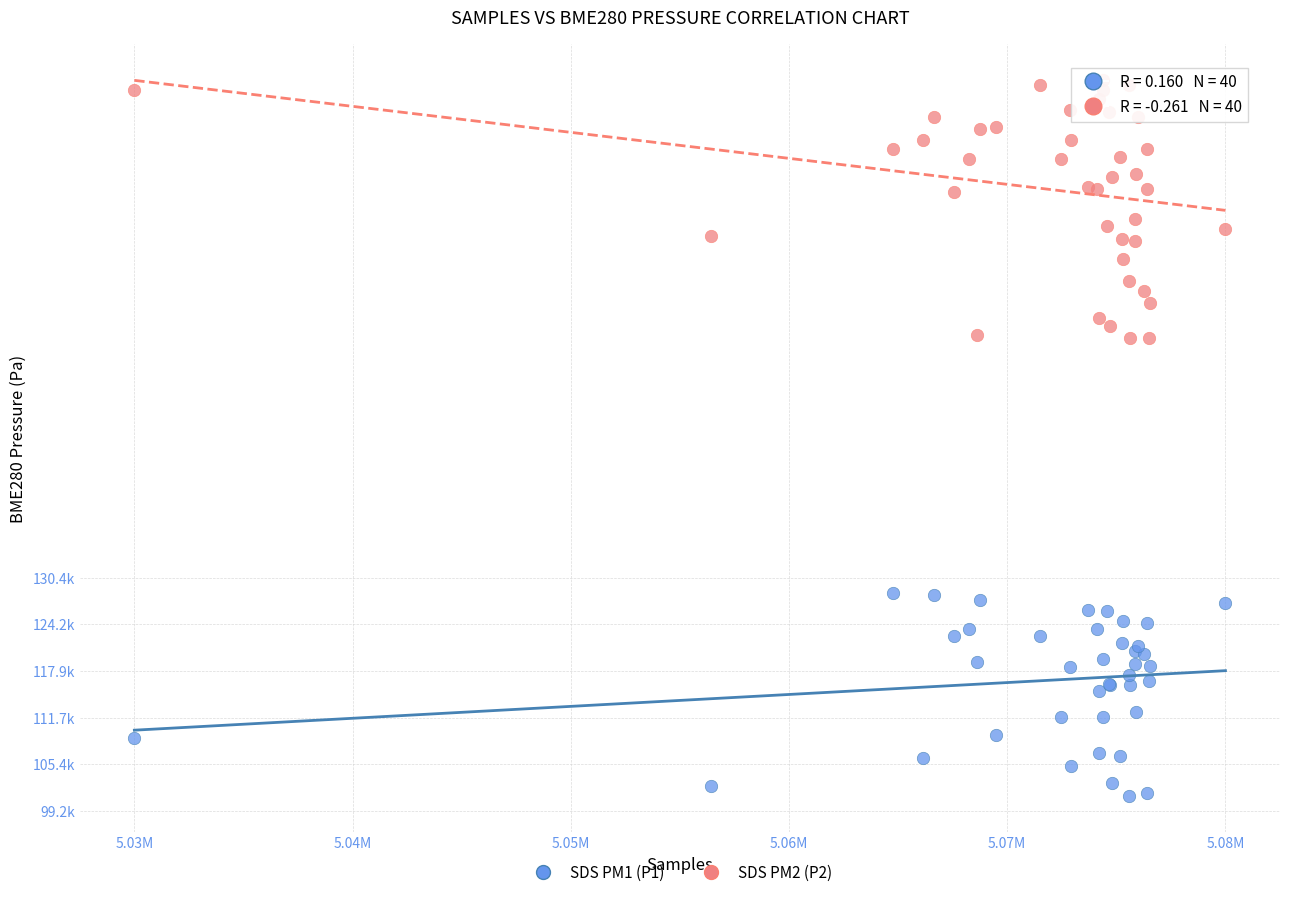

What are all the series names shown in the legend?

SDS PM1 (P1), SDS PM2 (P2)